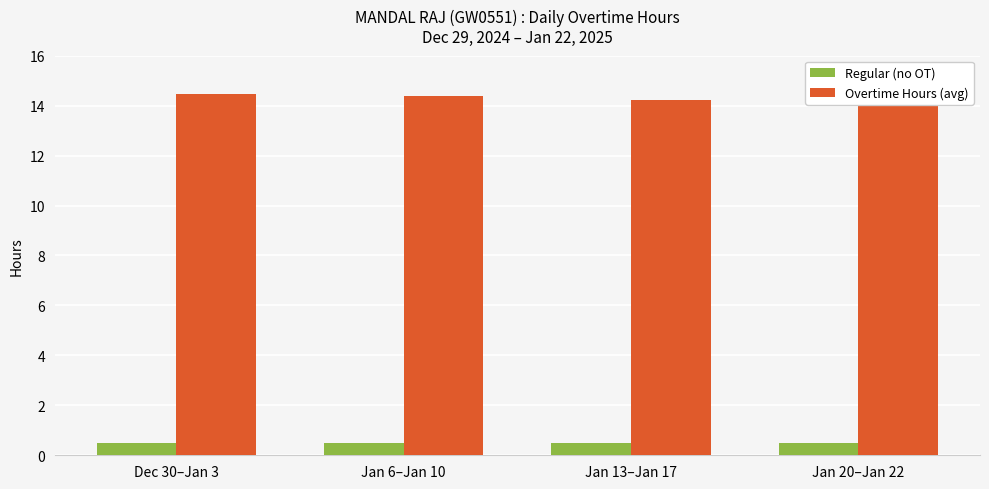

How many series are shown in this chart?

2